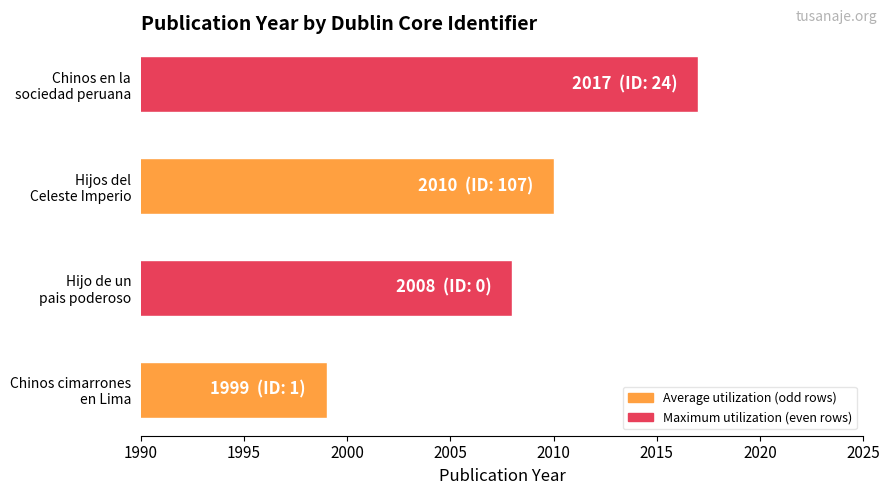

How many data points are less than 2010?

2